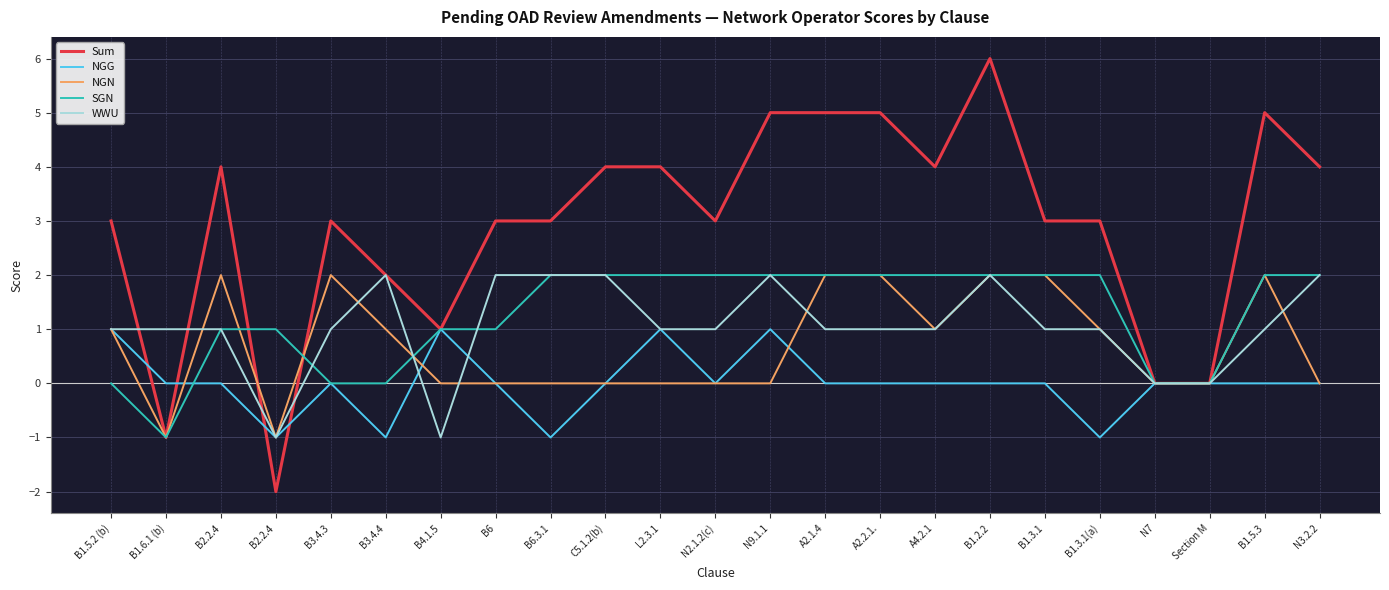

What are all the series names shown in the legend?

Sum, NGG, NGN, SGN, WWU